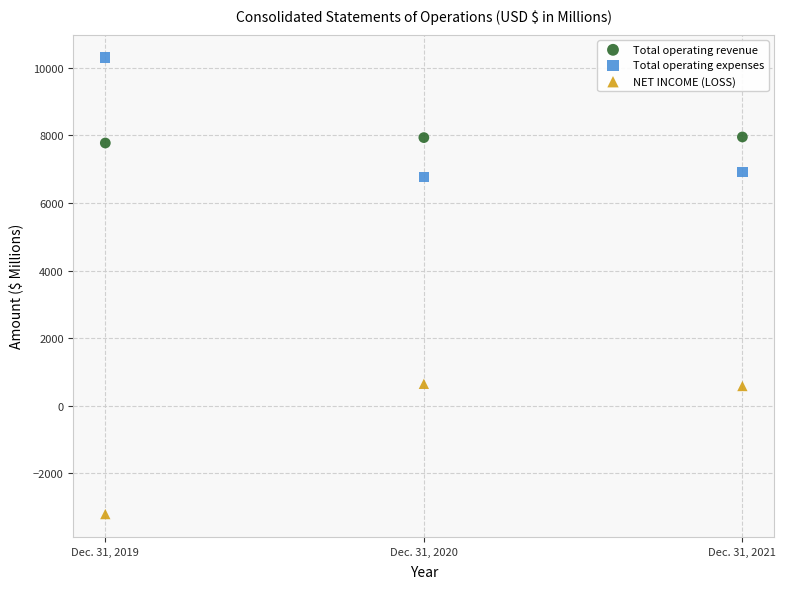

Which series contains the highest Y value?

Total operating expenses